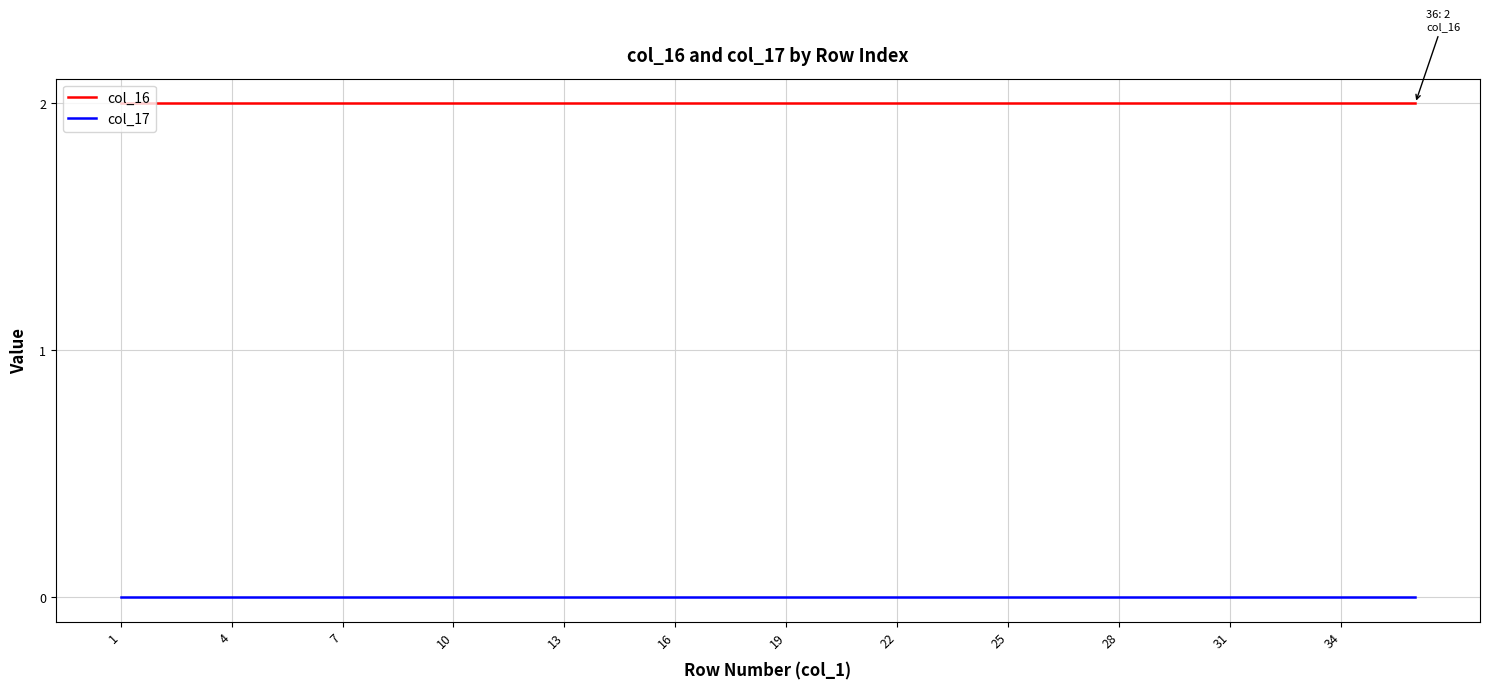

Reading left to right, transcribe all the data shown in this chart.

col_16: 2	2	2	2	2	2	2	2	2	2	2	2	2	2	2	2	2	2	2	2	2	2	2	2	2	2	2	2	2	2	2	2	2	2	2	2
col_17: 0	0	0	0	0	0	0	0	0	0	0	0	0	0	0	0	0	0	0	0	0	0	0	0	0	0	0	0	0	0	0	0	0	0	0	0